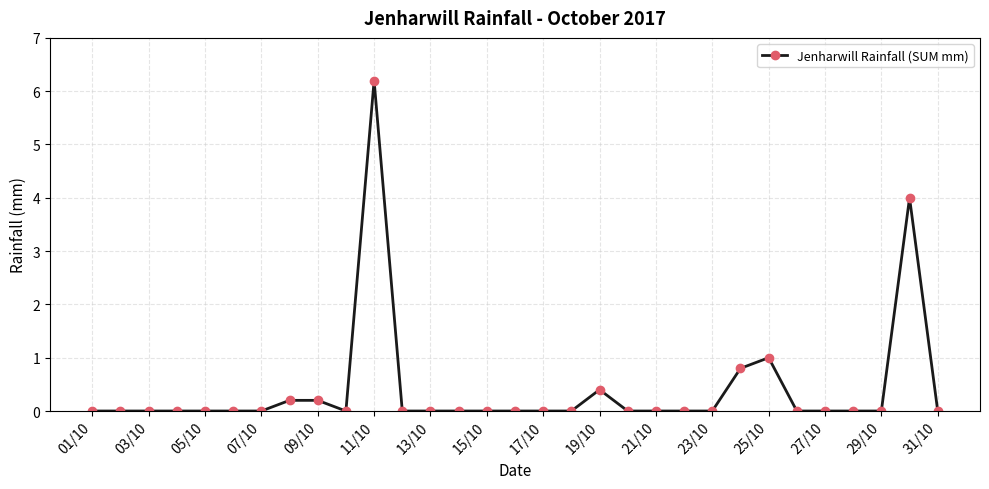

True or false: the data has more than 2 interior local peaks.

True